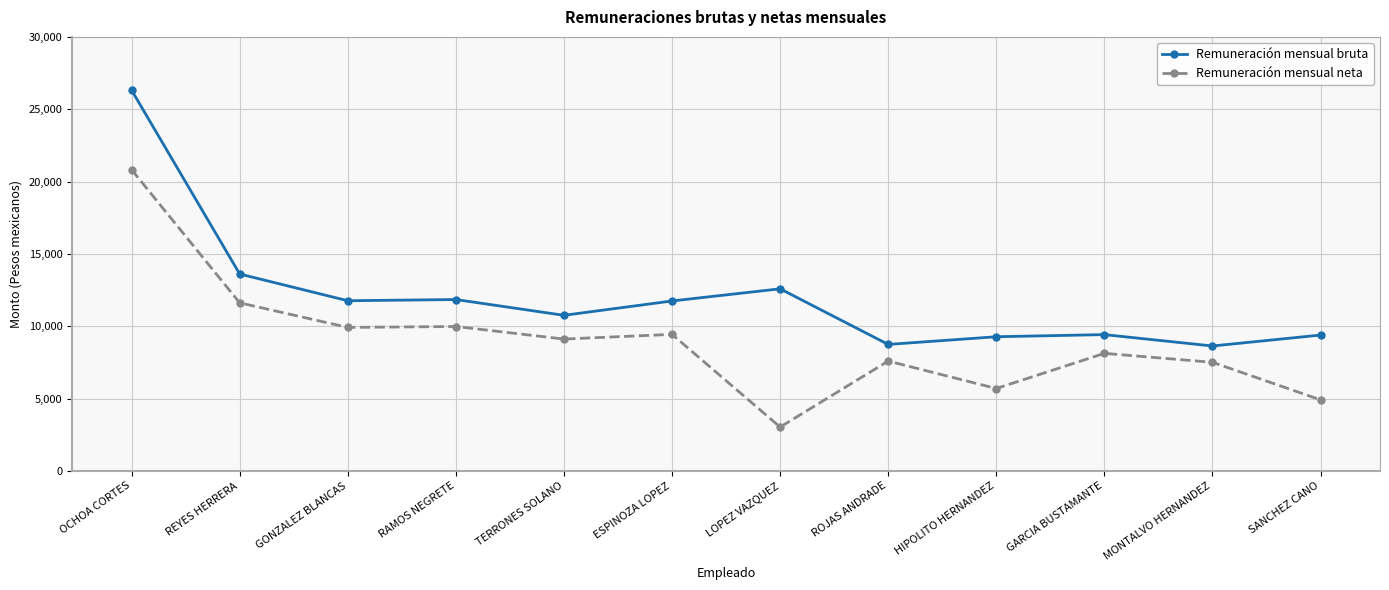

What is the total value across all series at RAMOS NEGRETE?

21819.9